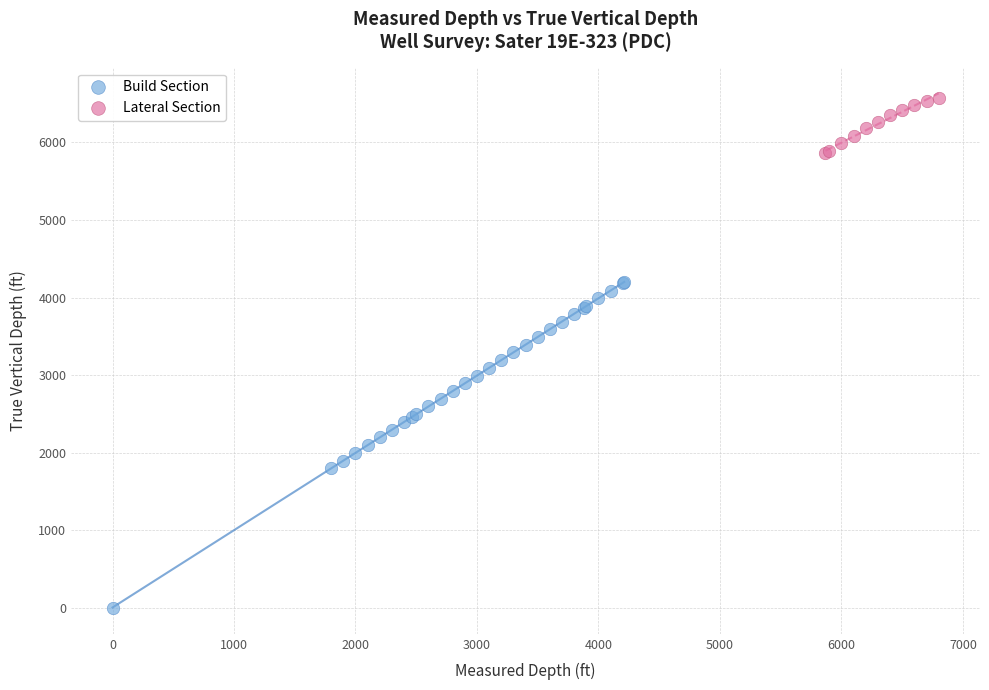

Which series contains the lowest Y value?

Build Section